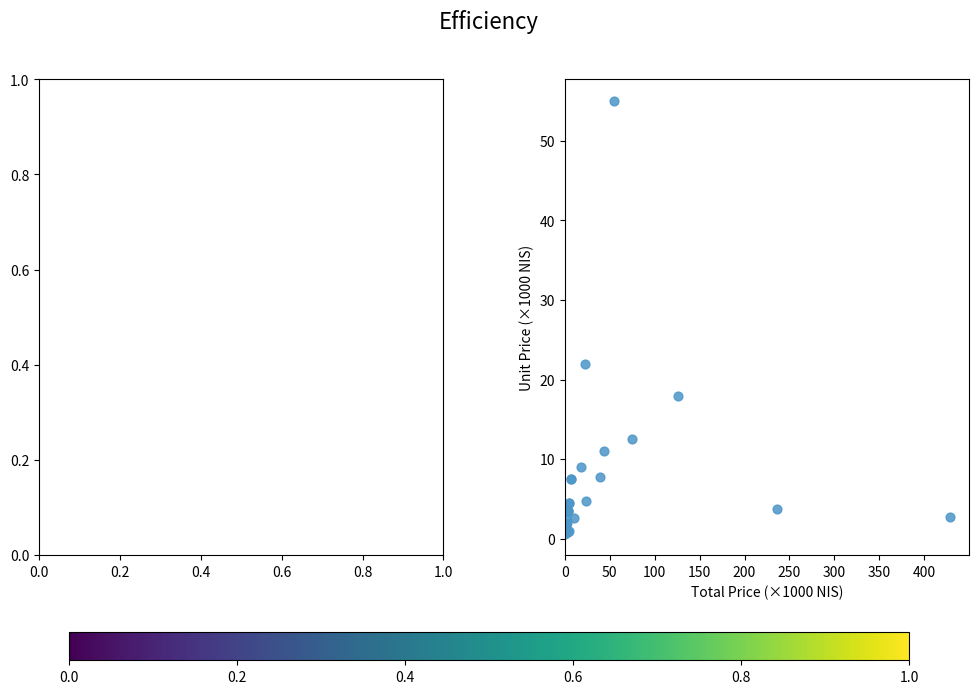

What Y value in the scatter plot is closest to 27?

22.0